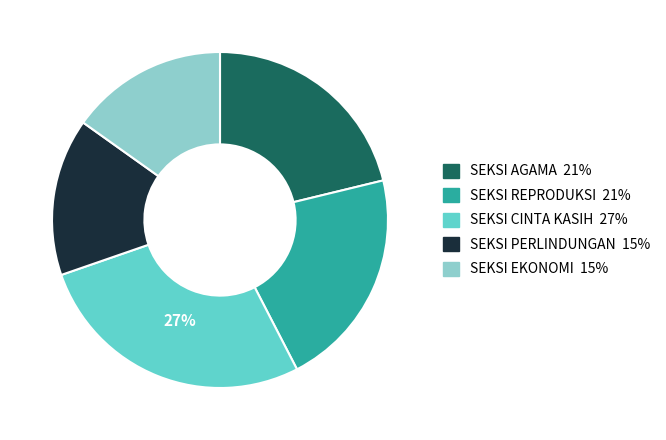

What is the largest slice in the pie chart?

SEKSI CINTA KASIH